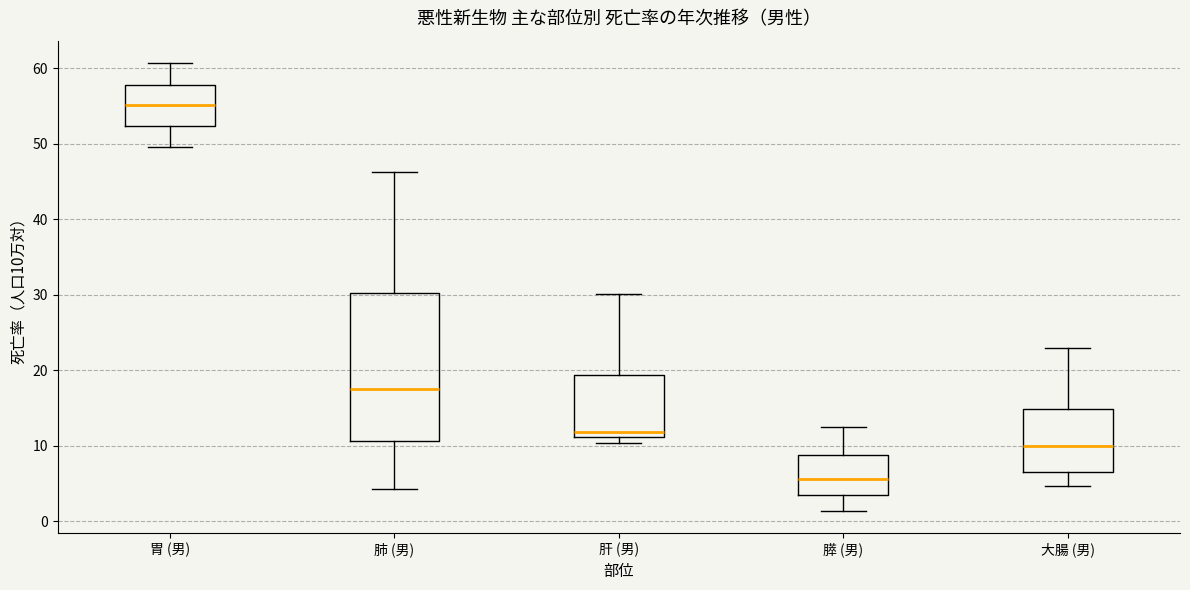

Which box is the tallest, from its lower edge to its upper edge?

肺 (男)